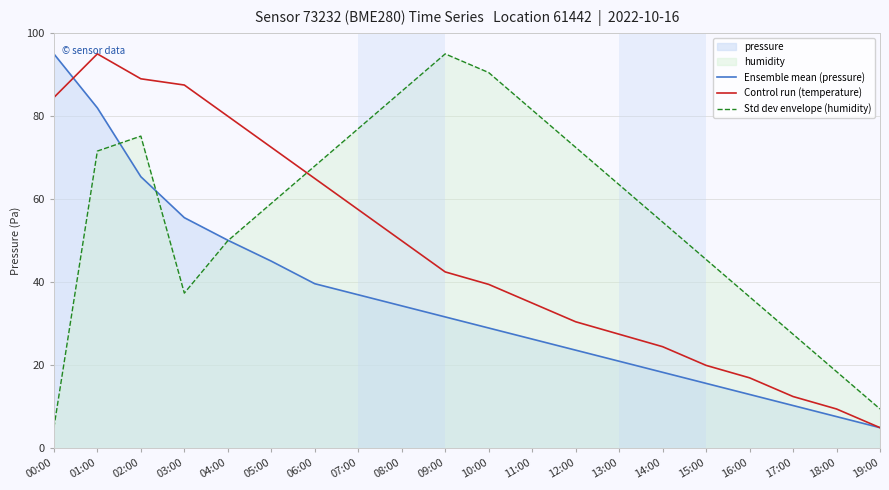

List the labels in order of Std dev envelope (humidity) value, largest first.

09:00, 10:00, 08:00, 11:00, 07:00, 02:00, 12:00, 01:00, 06:00, 13:00, 05:00, 14:00, 04:00, 15:00, 03:00, 16:00, 17:00, 18:00, 19:00, 00:00